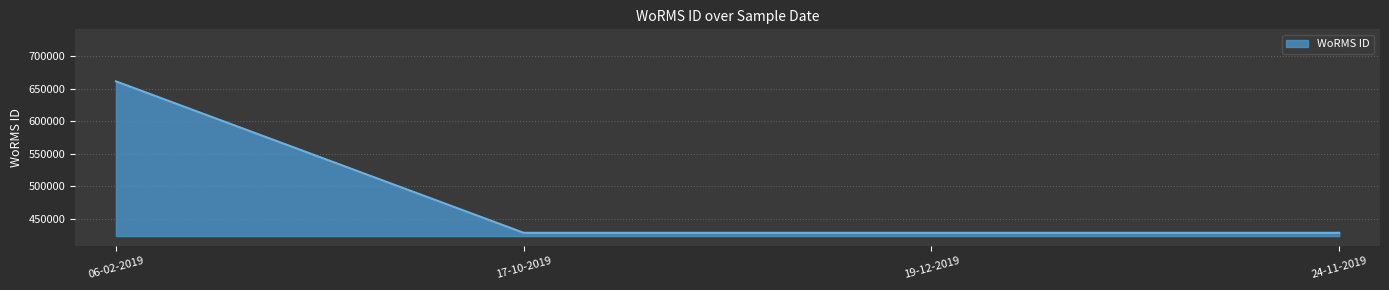

How many values are between 428522 and 661559?

4